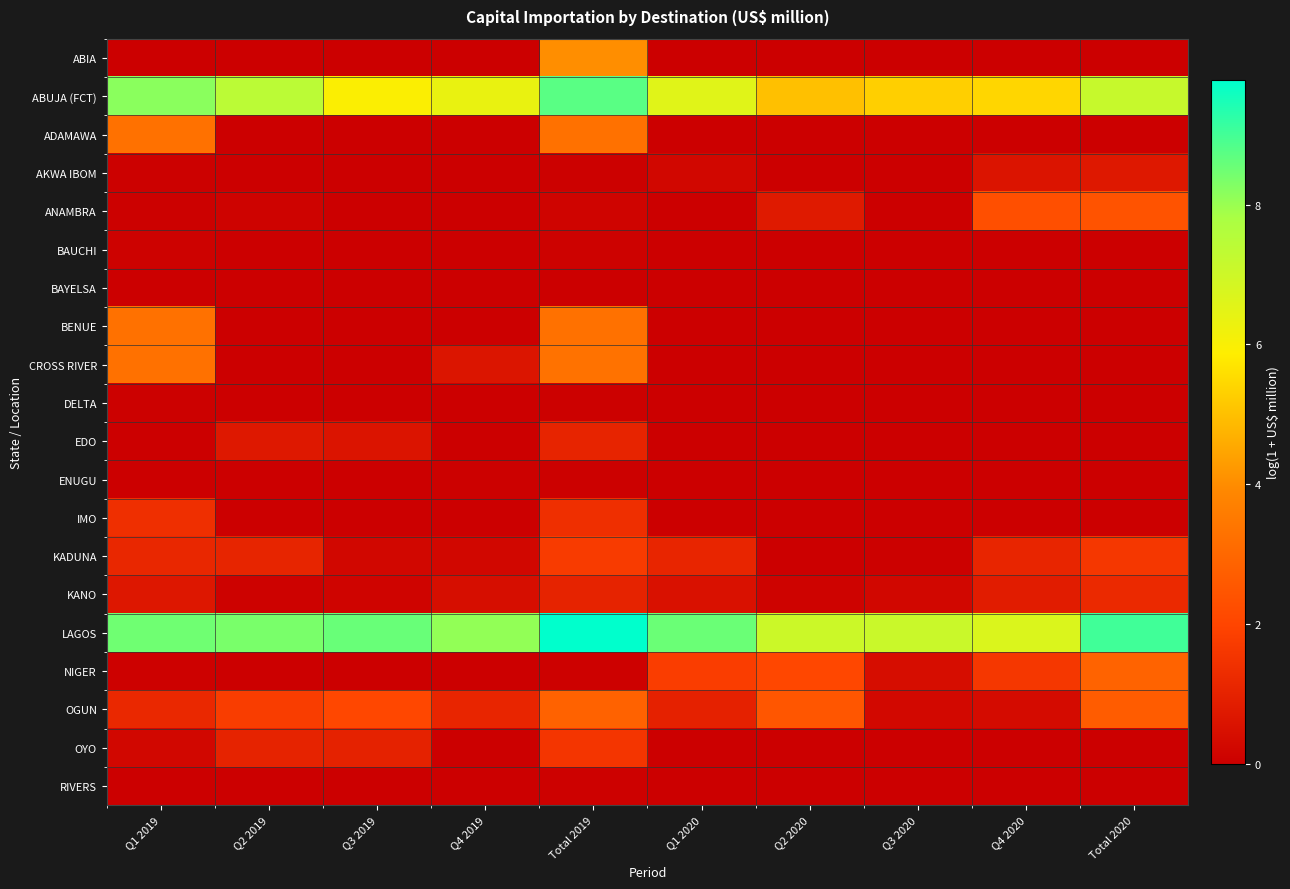

How many data points does each series have?

10